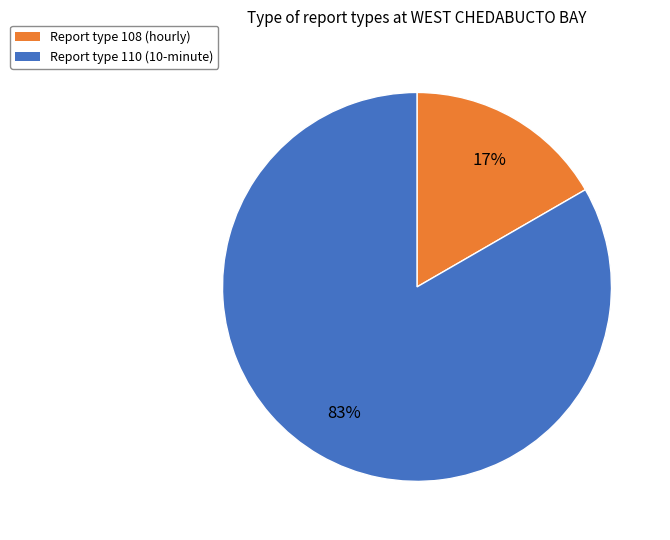

Does any single category account for the majority?

Yes